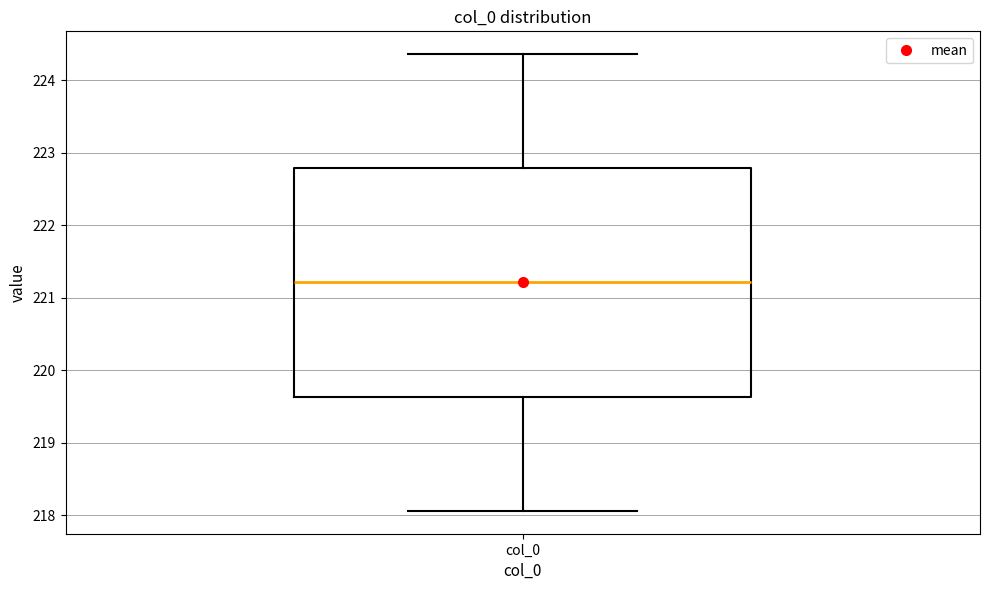

Where does the upper whisker of the box for col_0 end on the y-axis? The values are not printed on the chart, so give them approximately, as read against the axis.

224.4